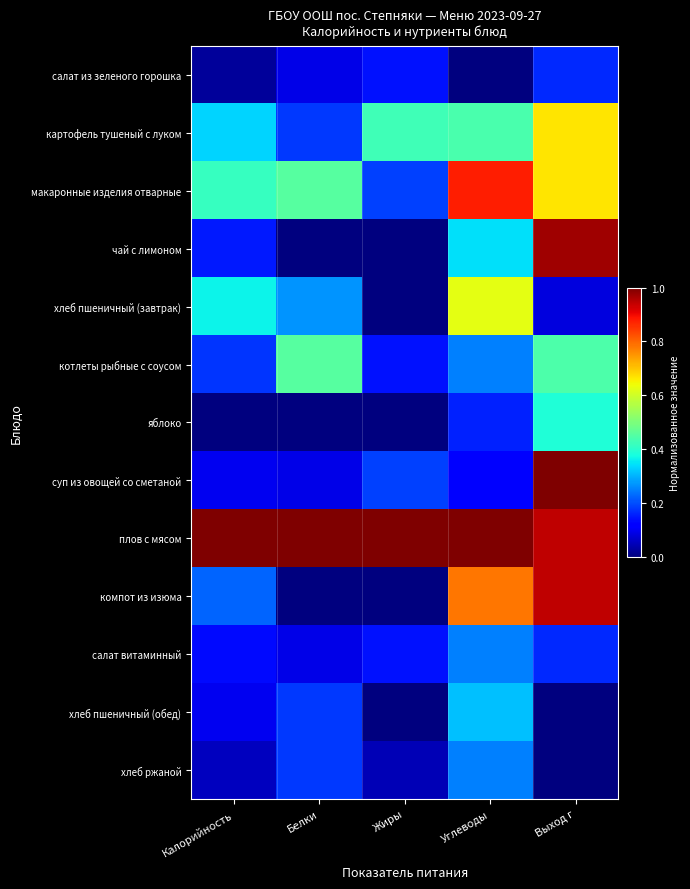

What is the difference between the highest and lowest values at Выход г?

1.0